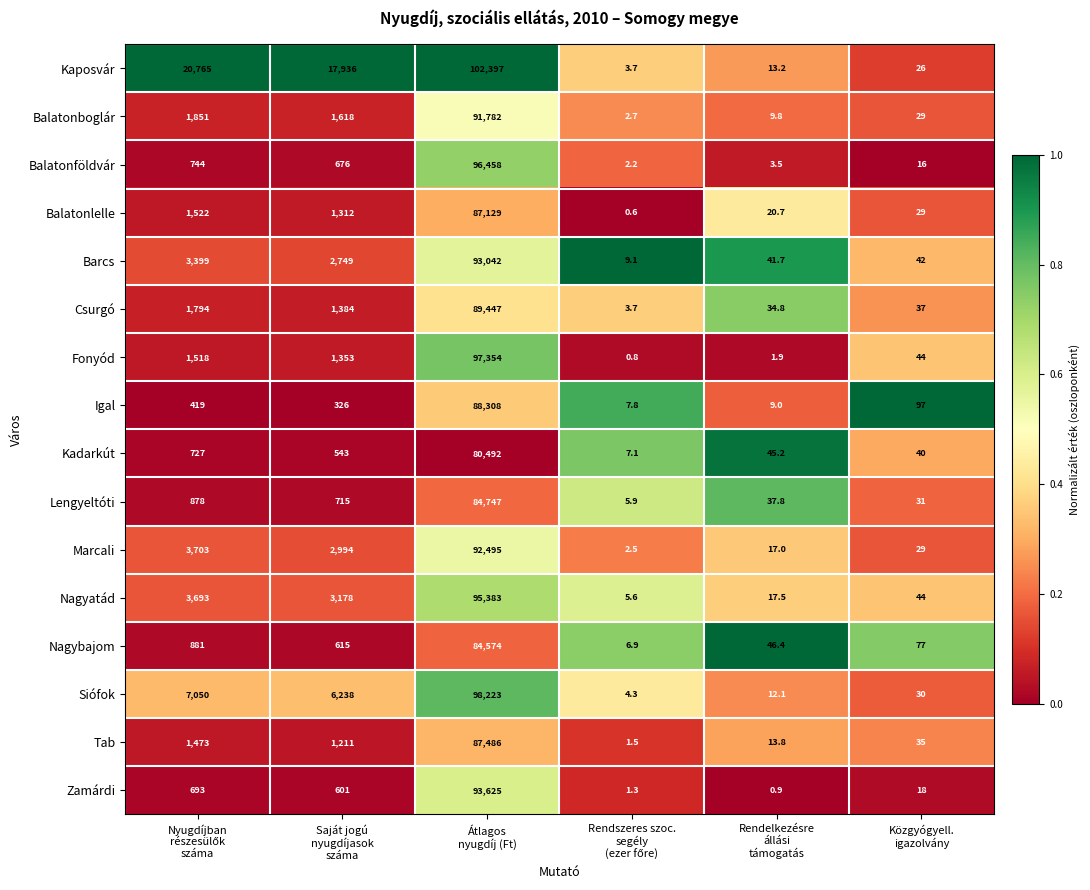

What is the sum of all Barcs values?

99282.8